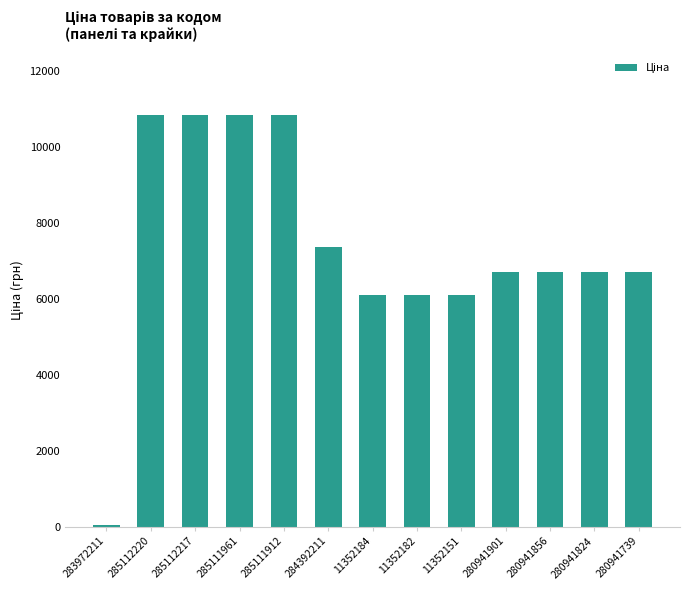

Which has a higher value, 11352184 or 285112217?

285112217